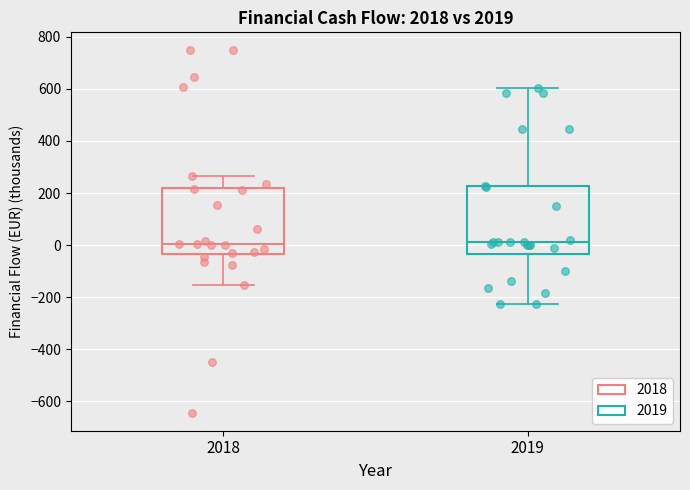

What are all the series names shown in the legend?

2018, 2019